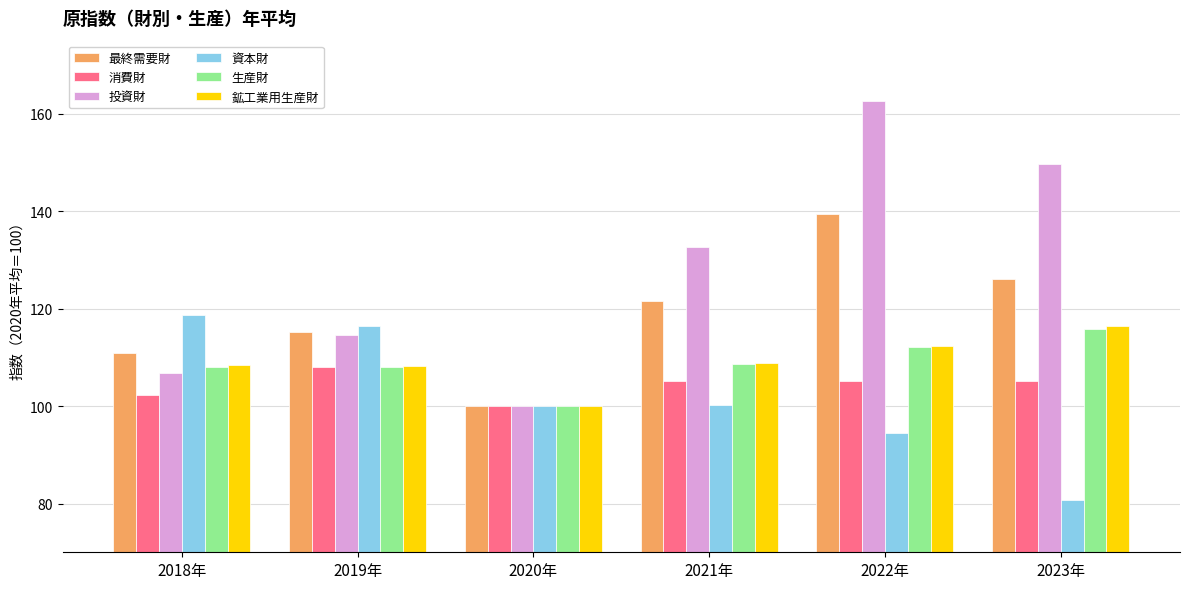

List the labels in order of 投資財 value, smallest first.

2020年, 2018年, 2019年, 2021年, 2023年, 2022年